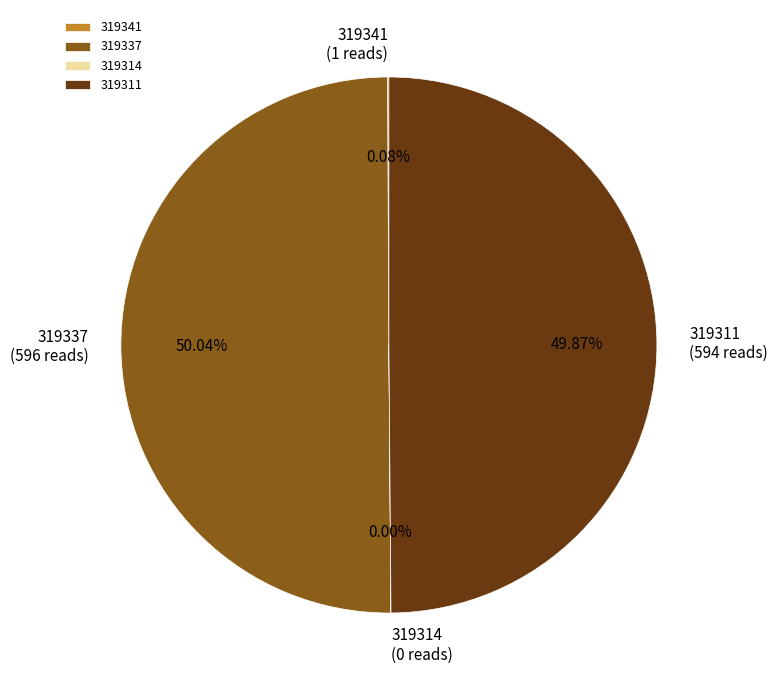

How many slices are in this pie chart?

4